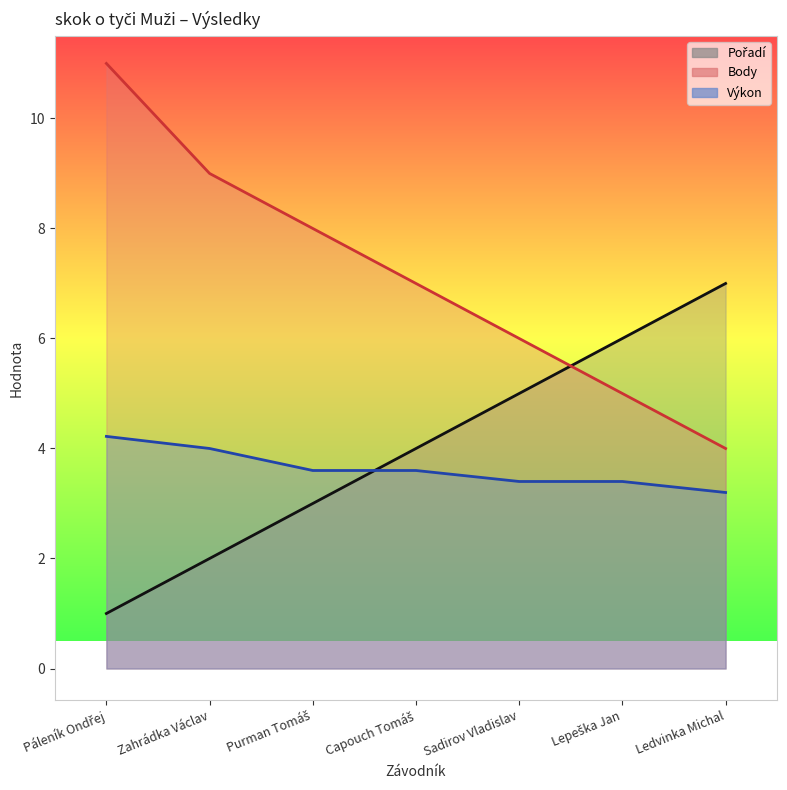

What are all the series names shown in the legend?

Pořadí, Body, Výkon